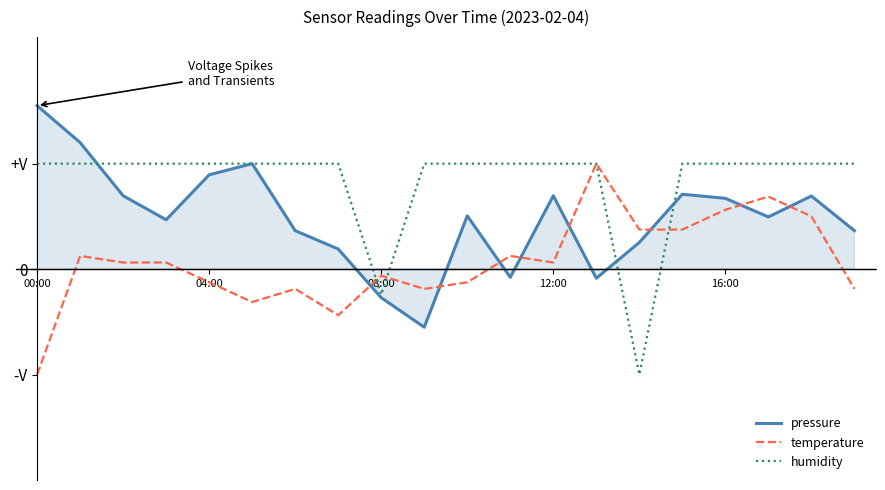

The value of humidity at 13 is 0.3. True or false?

False